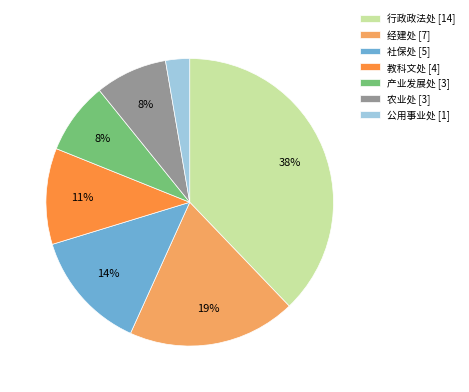

True or false: 公用事业处 accounts for 10% of the total.

False